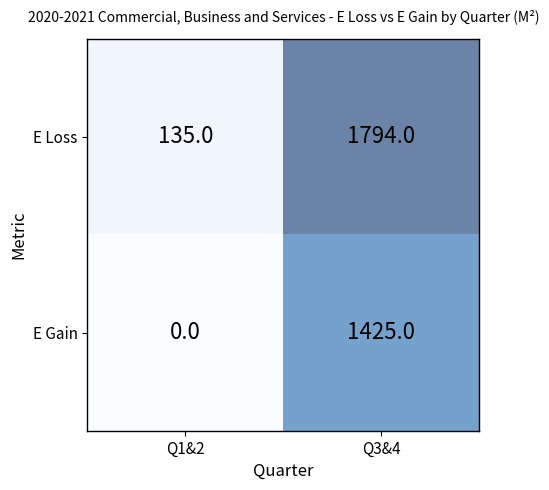

Rank the series by their maximum value, from highest to lowest.

E Loss, E Gain